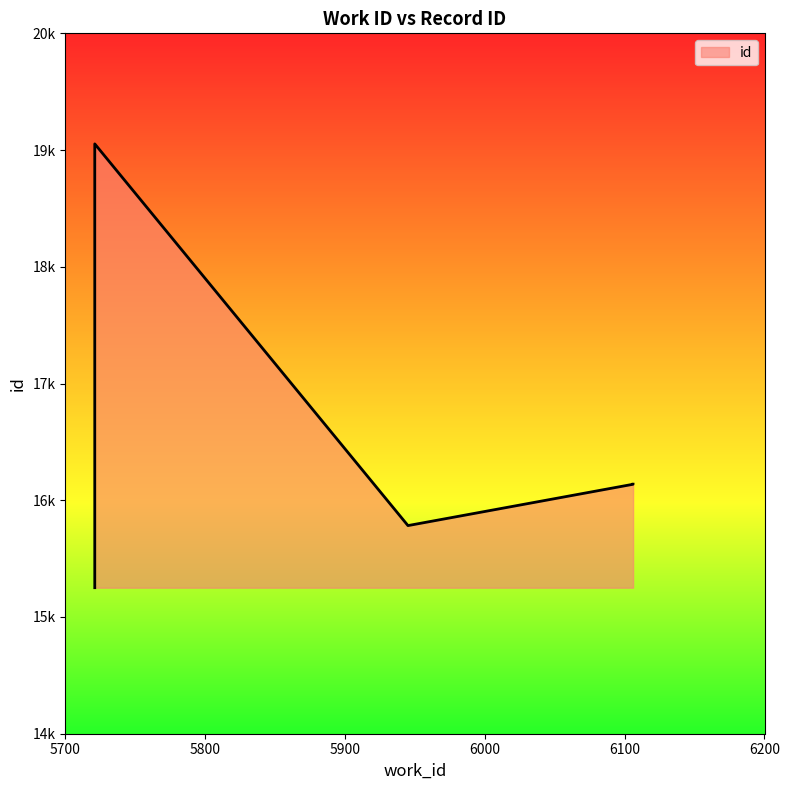

Count the number of values greater than 16137.

2